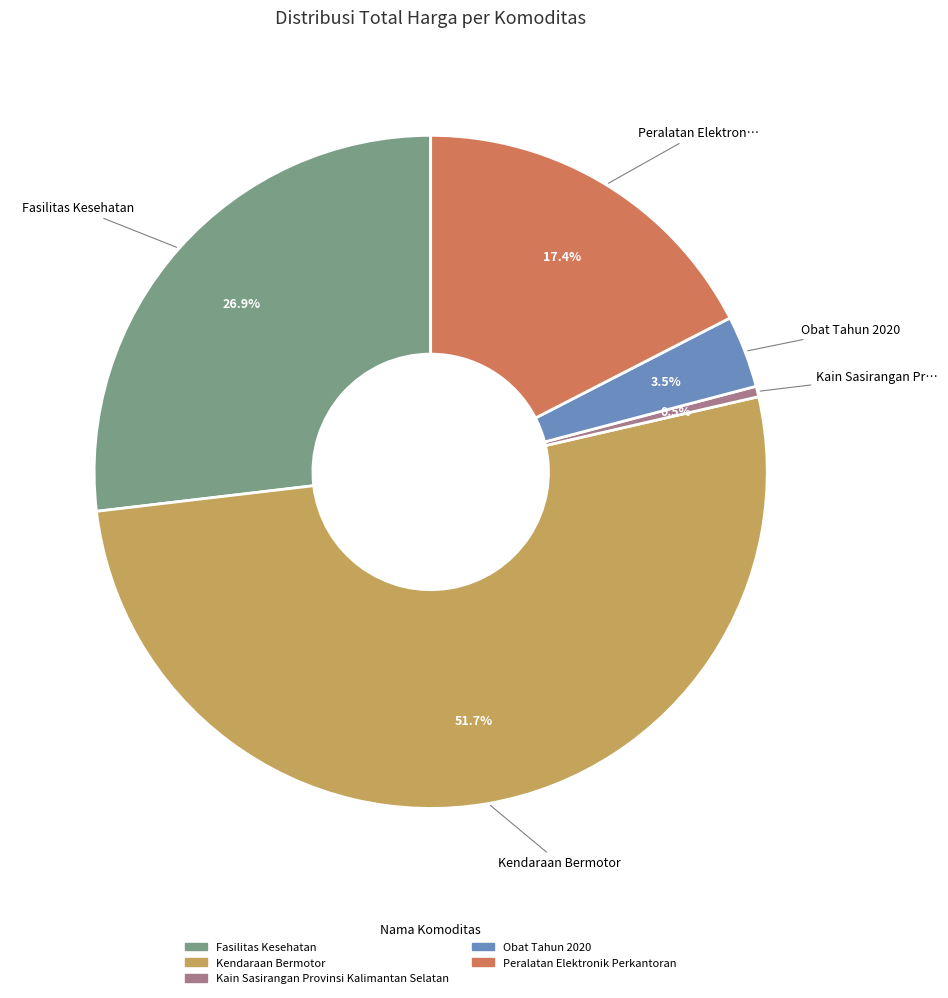

Which has a higher value, Obat Tahun 2020 or Kendaraan Bermotor?

Kendaraan Bermotor